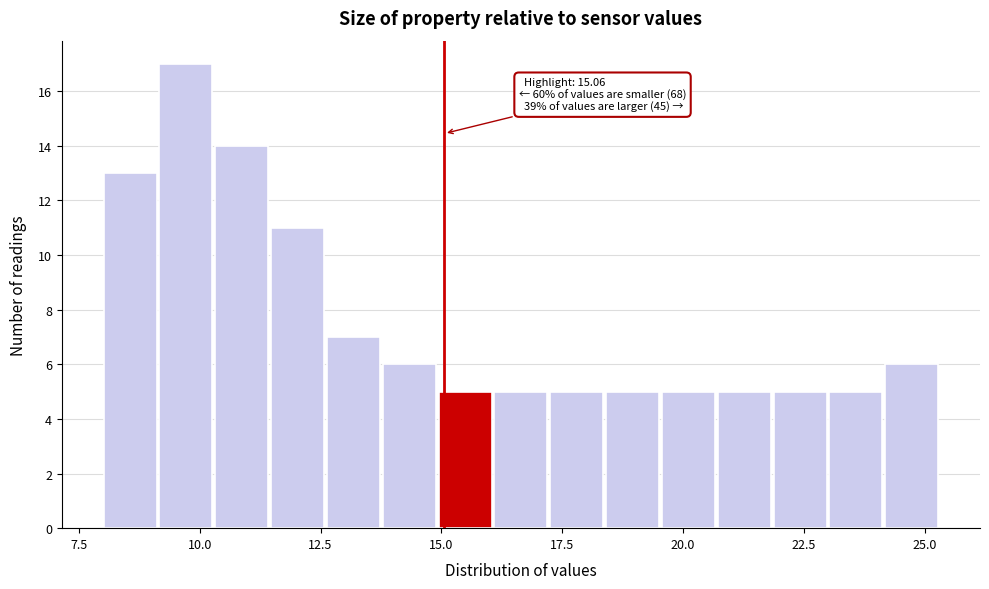

Around what value on the x-axis is the tallest bar? Give the approximate position of its centre, as read against the axis.

9.5